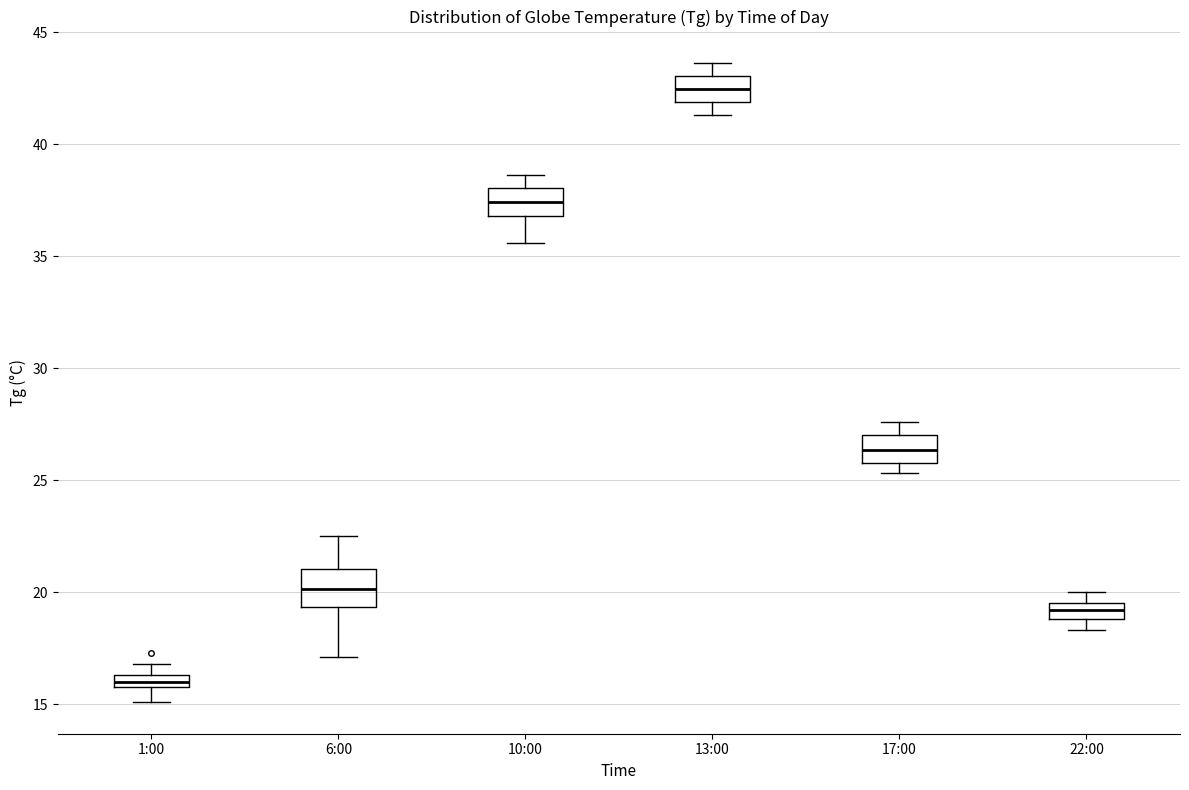

Which box's median line is the highest?

13:00